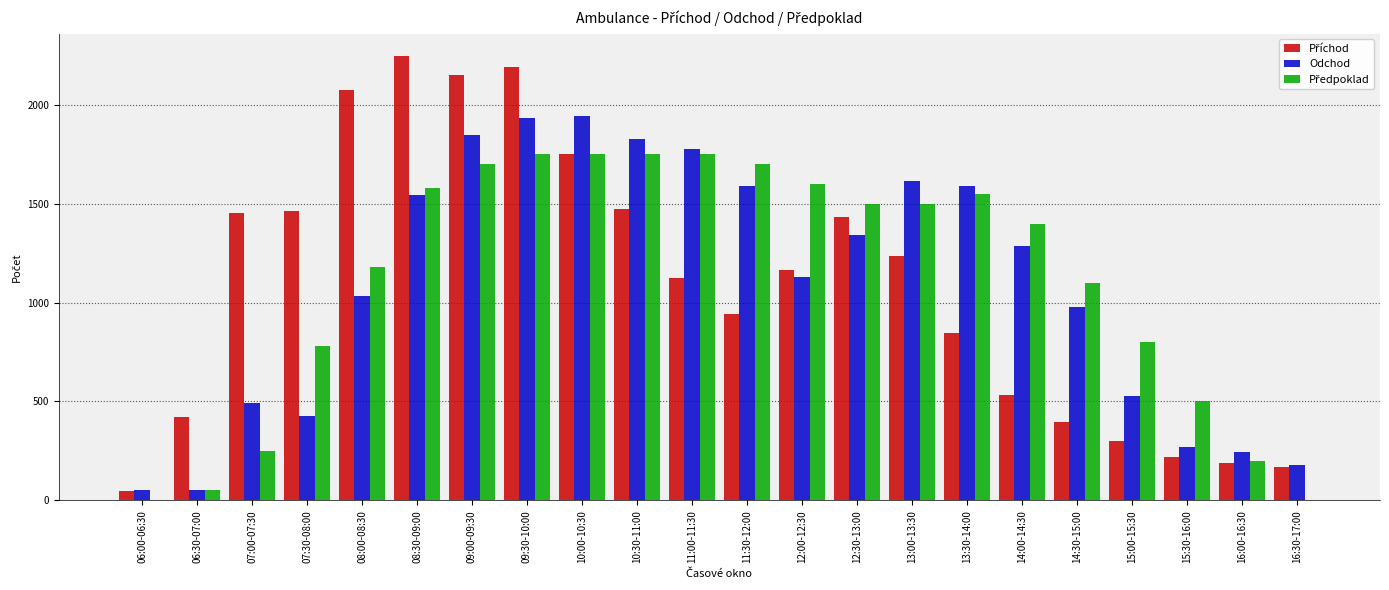

What is the maximum value shown in the chart?

2248